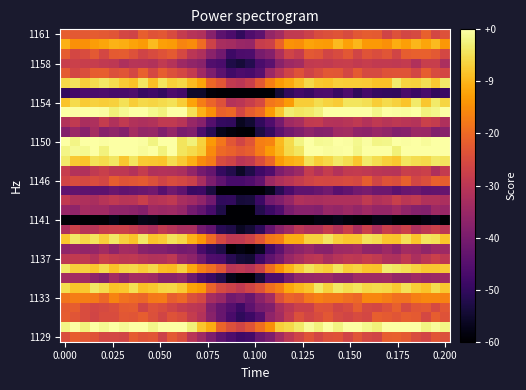

How many categories are shown in the chart?

40